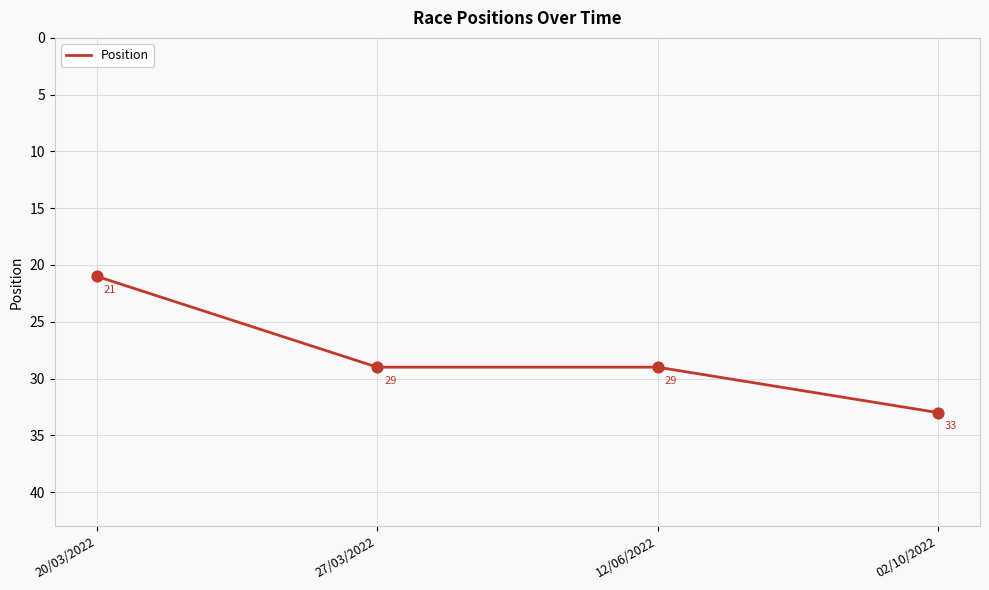

What is the change in value from 20/03/2022 to 02/10/2022?

+12